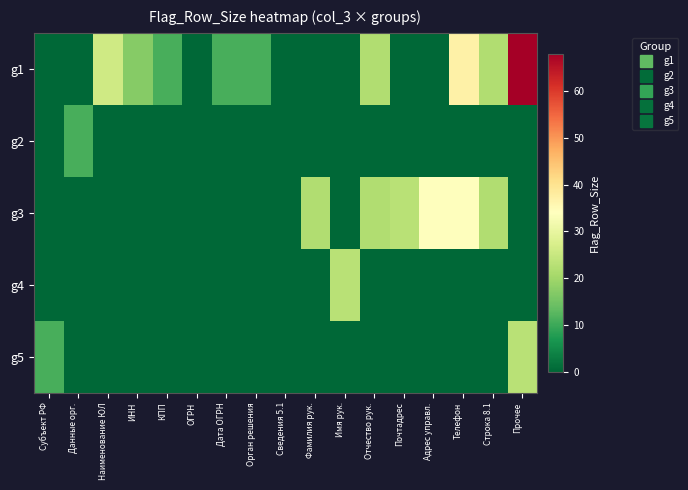

Rank the series at Имя рук. from lowest to highest value.

g1, g2, g3, g5, g4